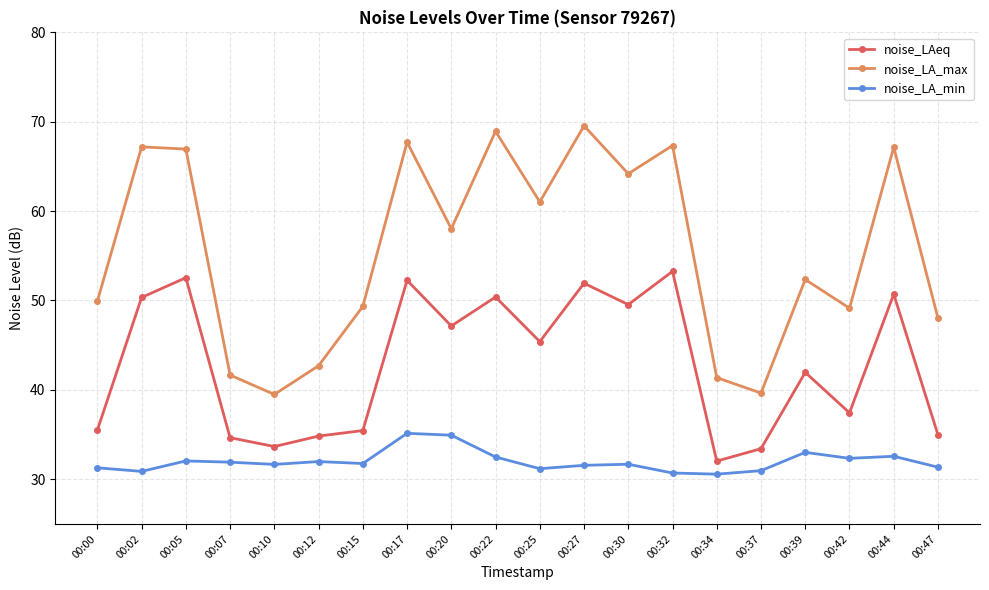

The noise_LAeq series shows 50.7 at 00:44. True or false?

True